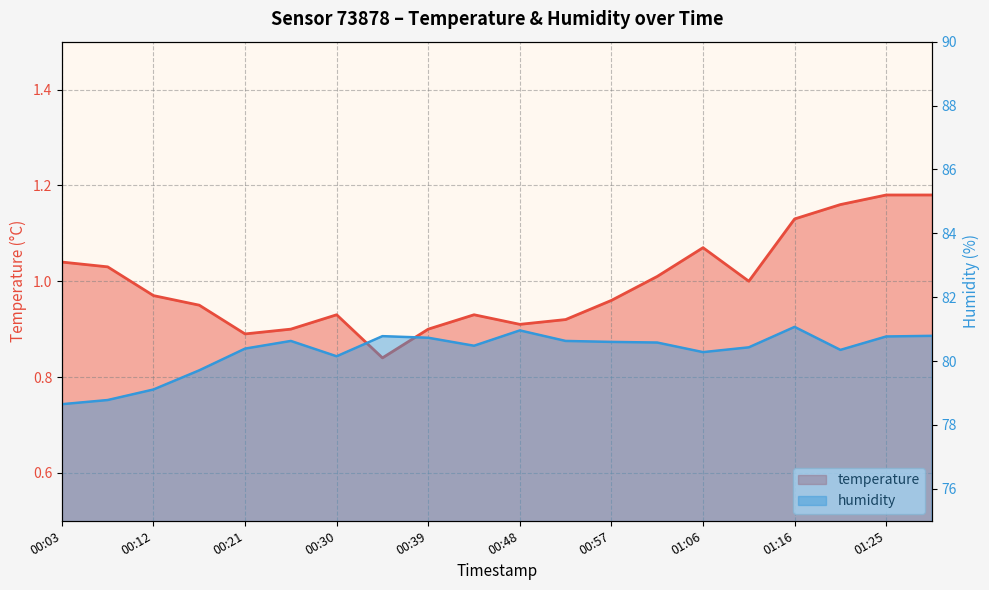

What is the difference between the highest and lowest values at 00:07?

77.8